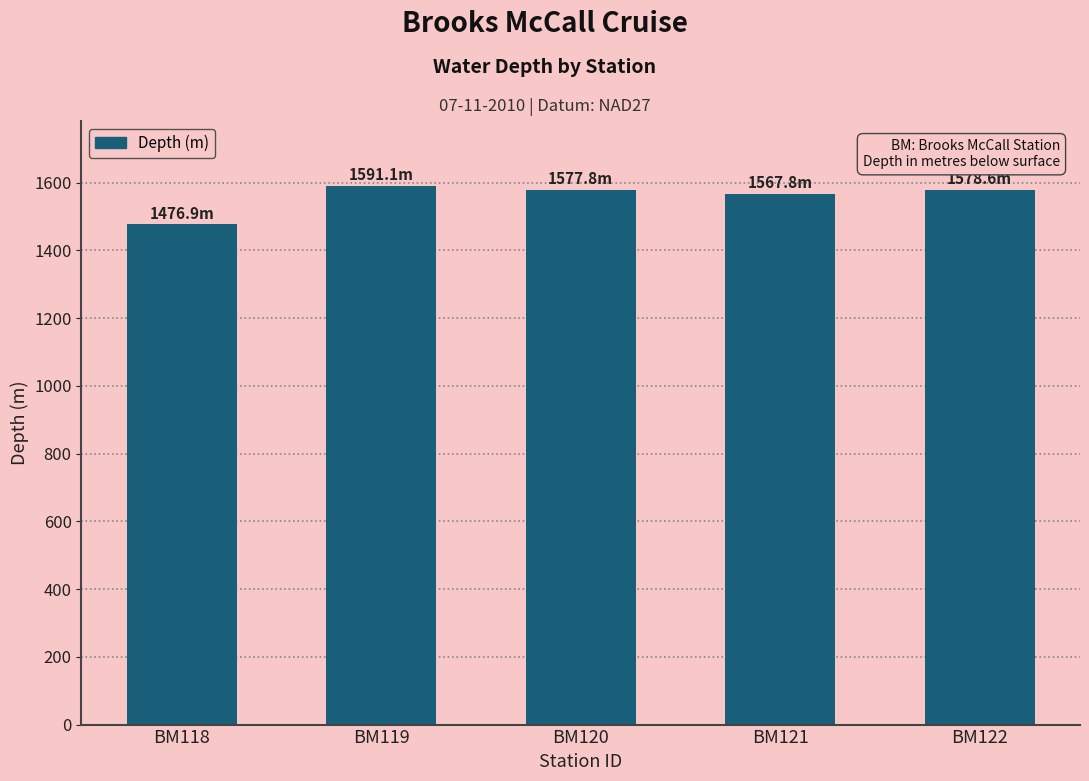

Is it true that the value at BM122 is 1578.6?

True